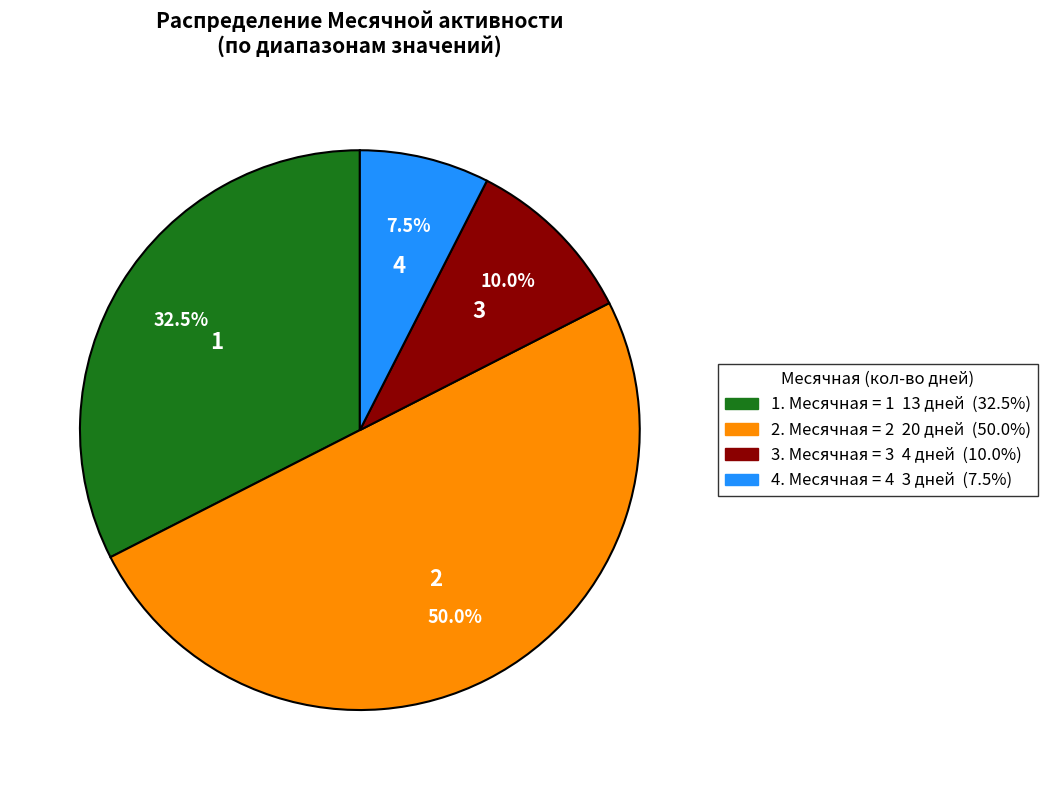

How many slices are in this pie chart?

4